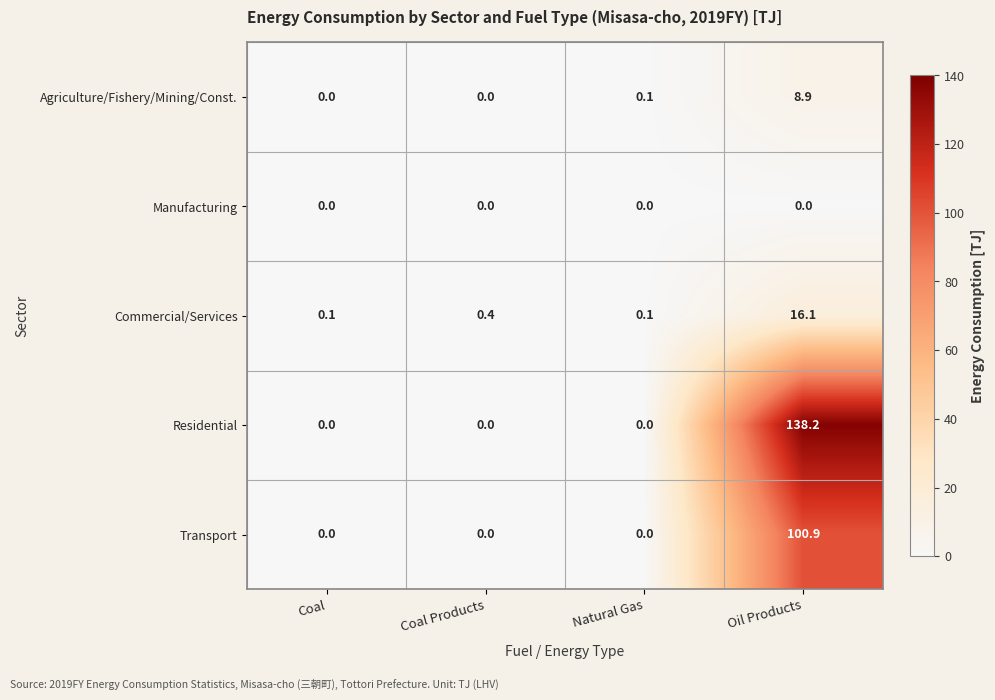

How many categories are shown in the chart?

4